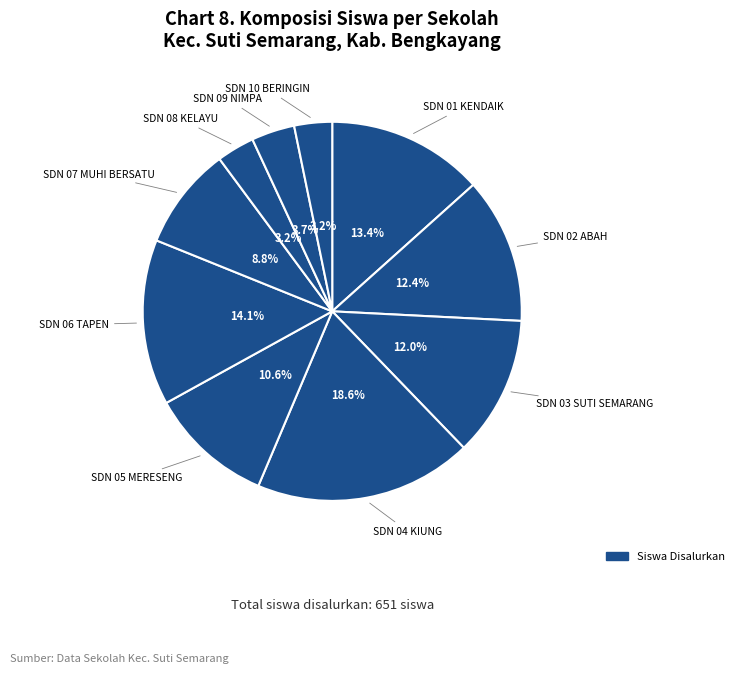

Count the number of slices in the pie.

10